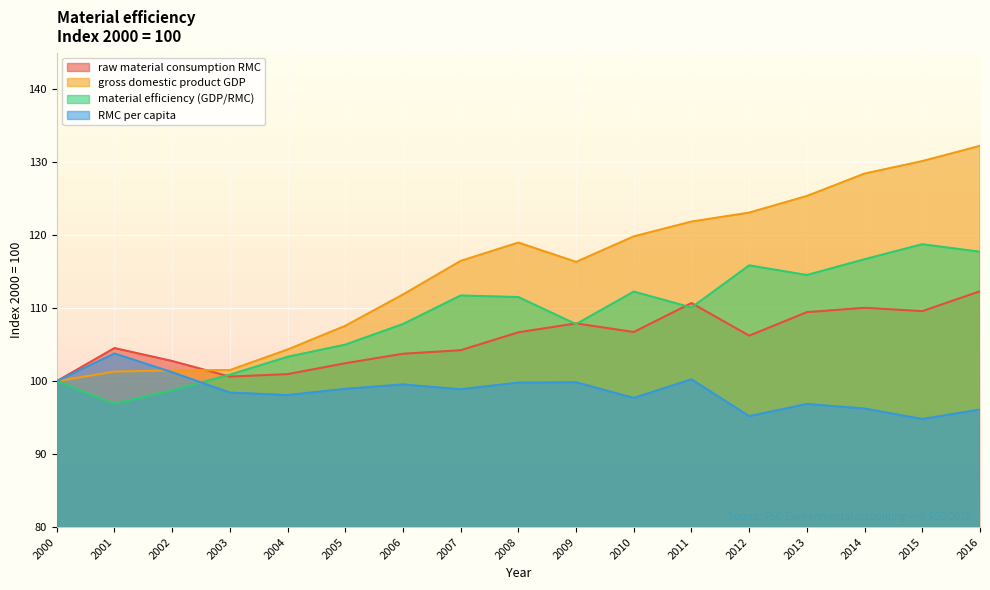

What is the difference between the maximum and minimum values in the RMC per capita series?

9.0